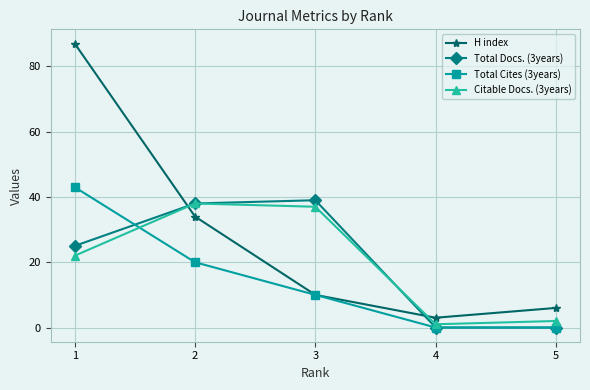

True or false: Citable Docs. (3years) and H index cross at least once.

True